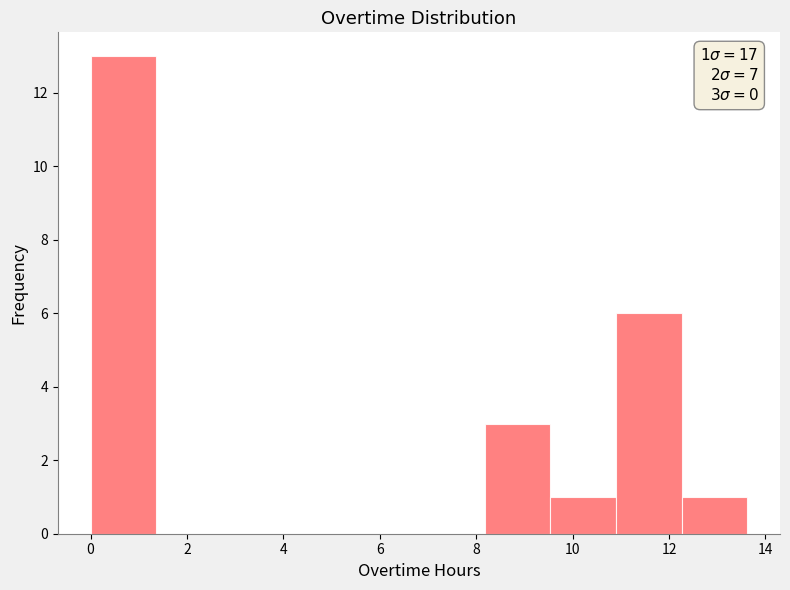

Over which range of the x-axis is the bar tallest?

0.0 to 1.4